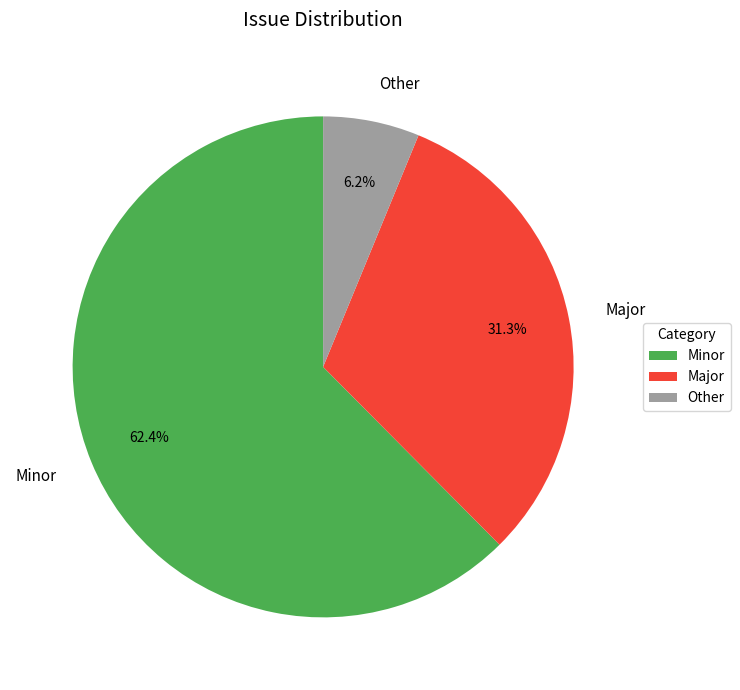

Which has a higher value, Minor or Major?

Minor